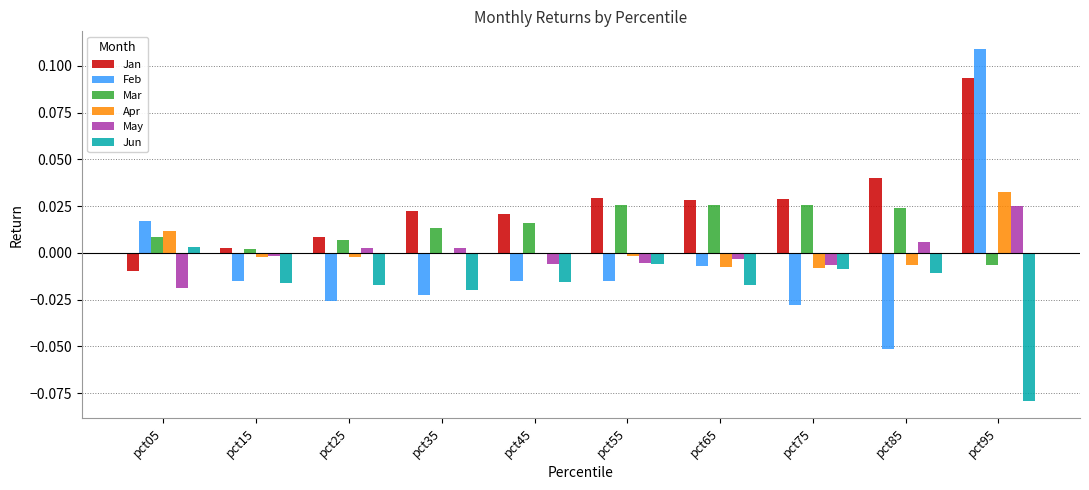

Which series changed the most between pct55 and pct85?

Feb